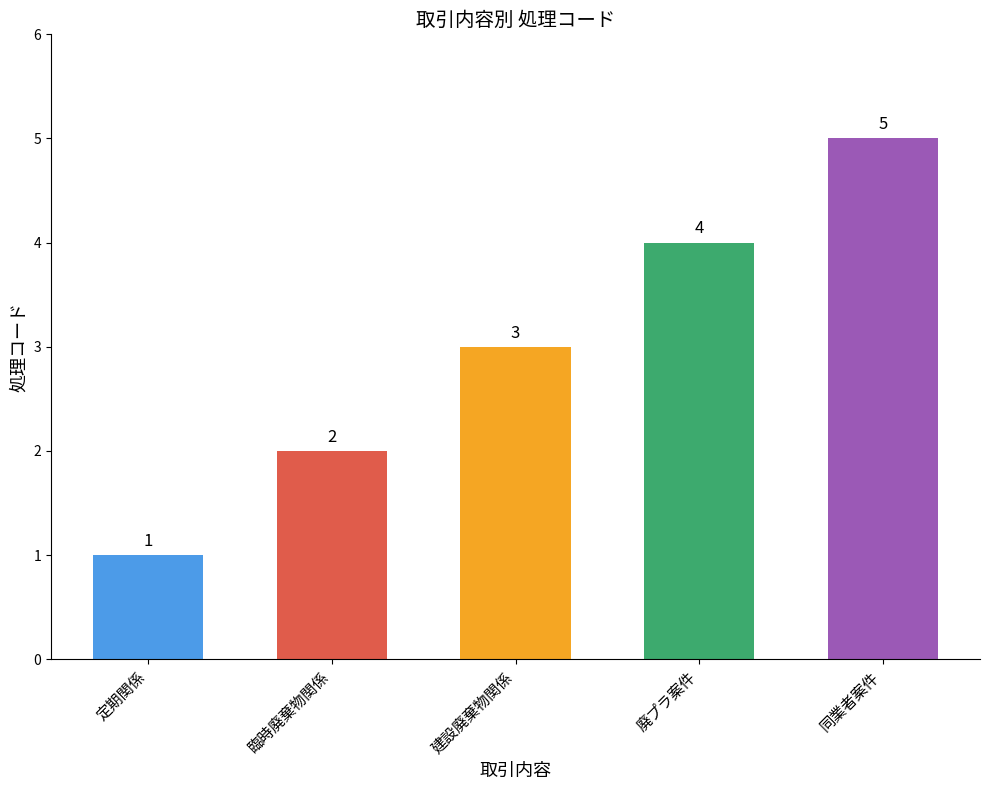

Where is the data nearest to the value 3?

建設廃棄物関係